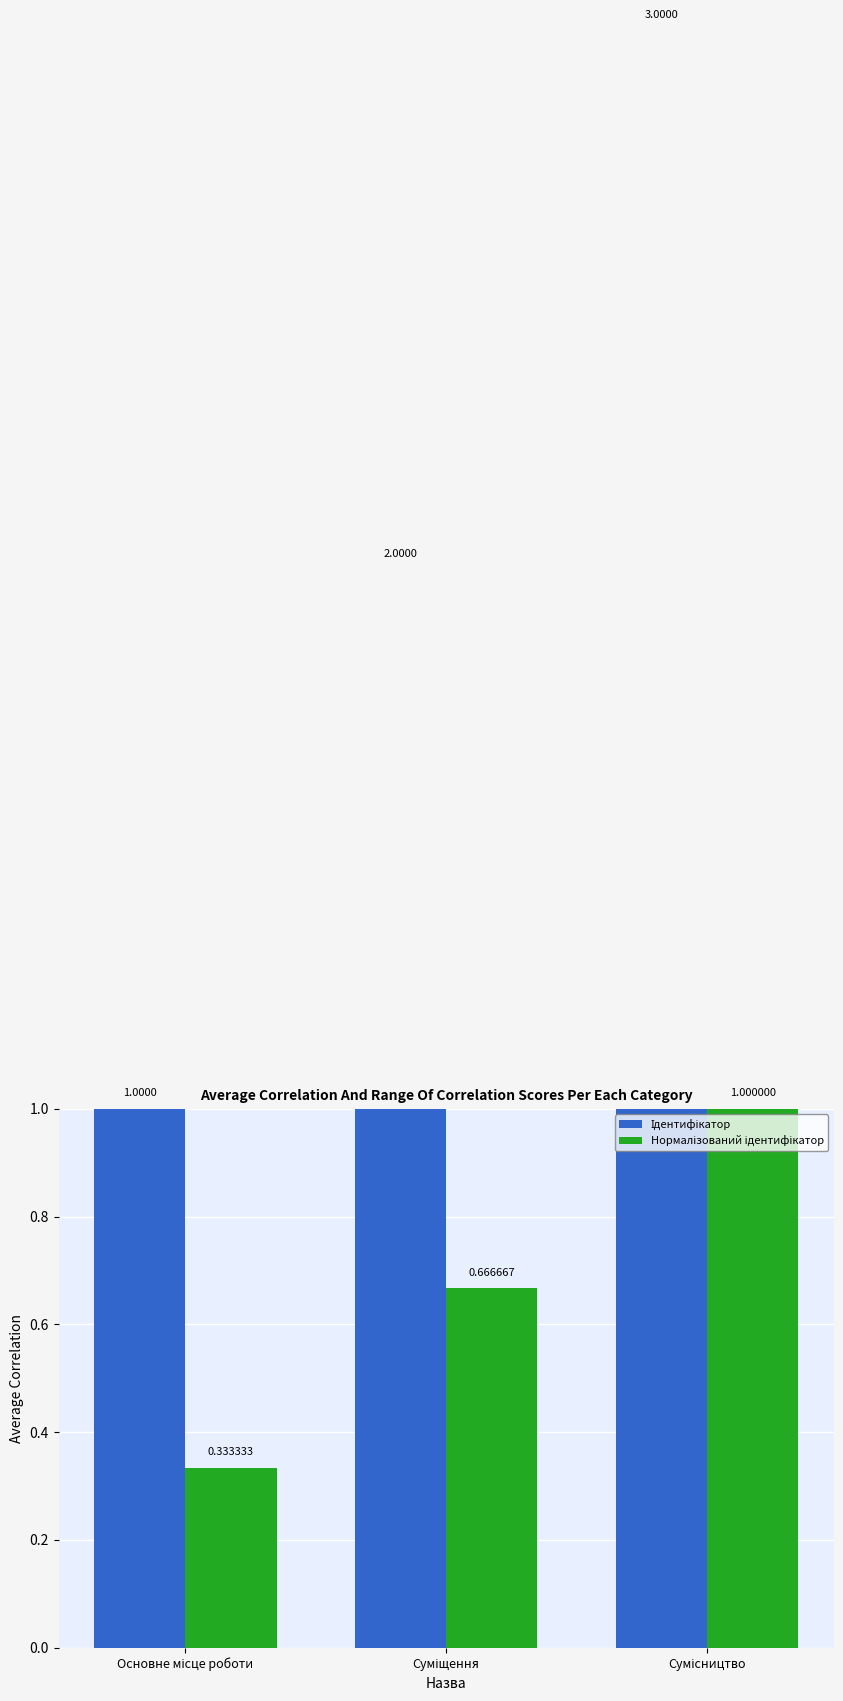

The value of Ідентифікатор at Основне місце роботи is 1.0. True or false?

True